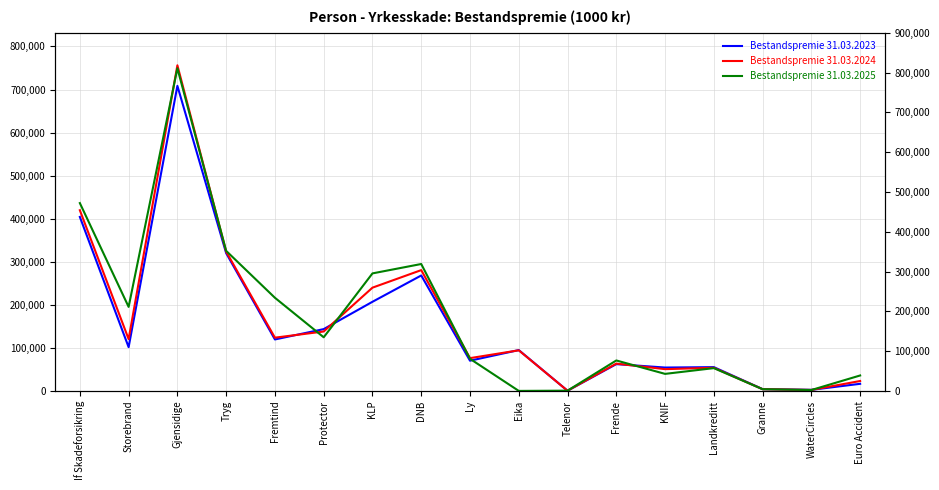

At which category does Bestandspremie 31.03.2023 reach its first local valley?

Storebrand